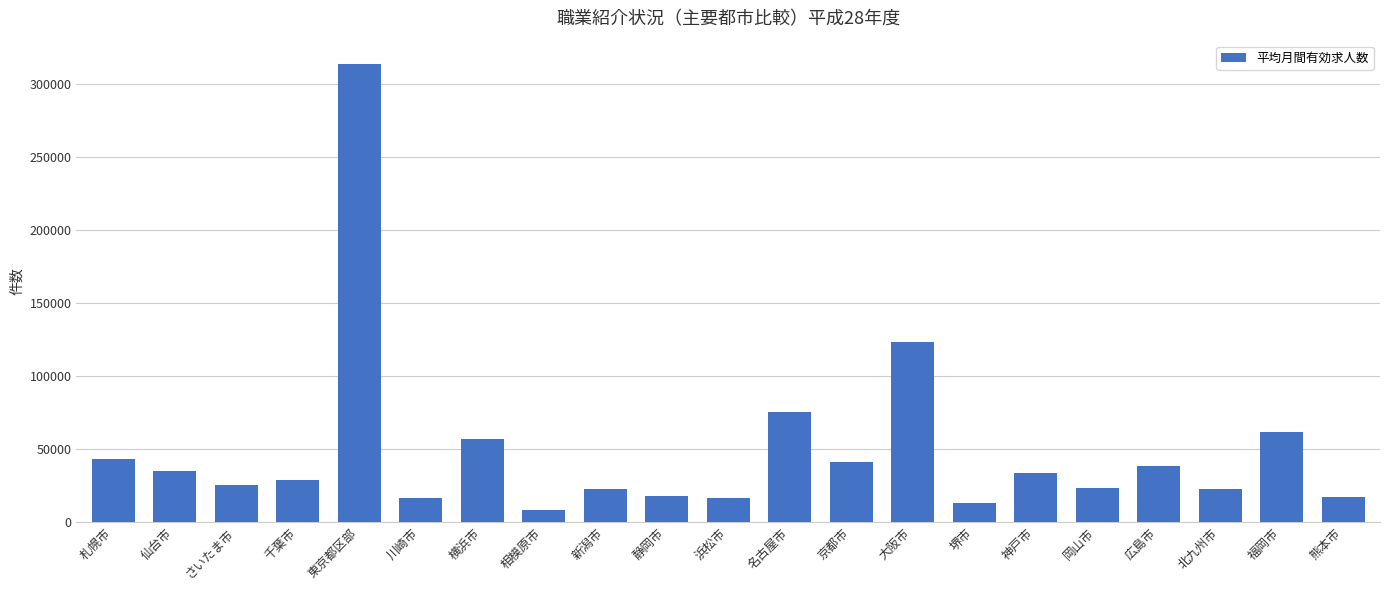

What is the change in value from 東京都区部 to 浜松市?

-297510.0